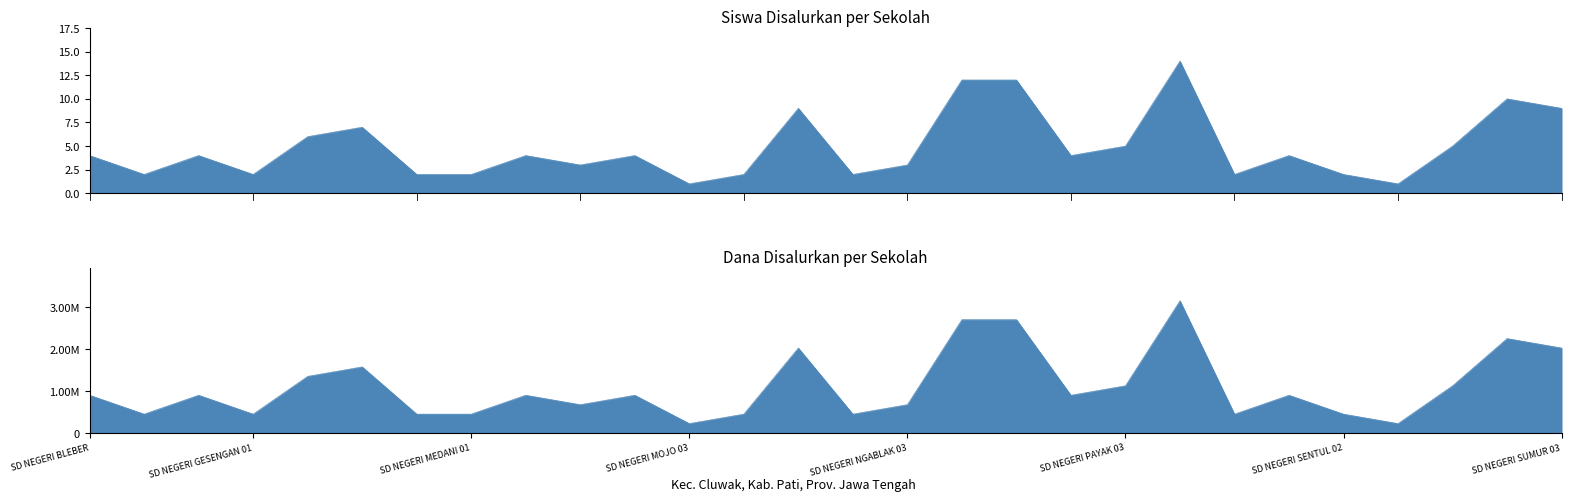

Rank the series by their average value, from lowest to highest.

Siswa Disalurkan, Dana Disalurkan